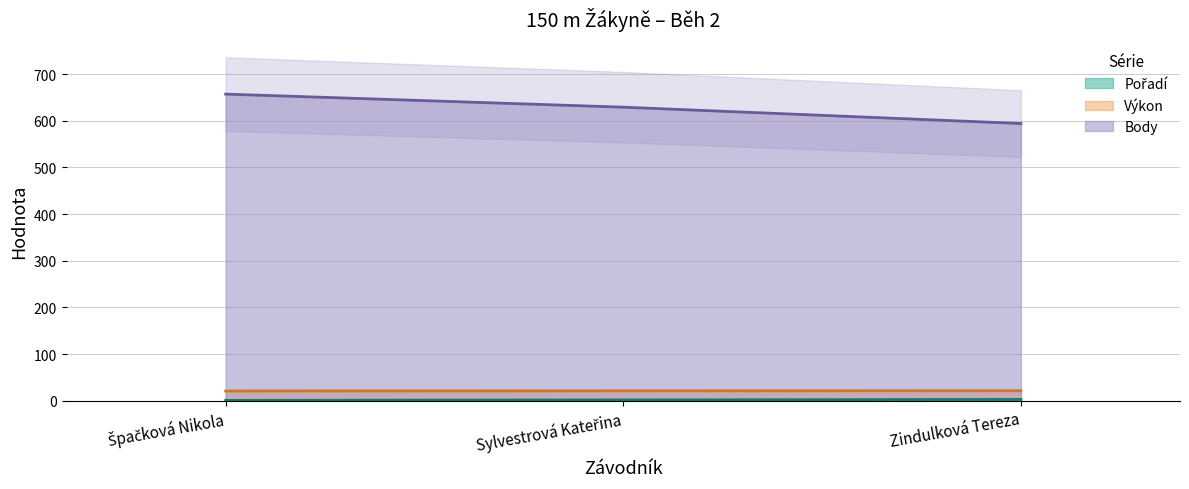

True or false: Pořadí has a value of 3.0 at Zindulková Tereza.

True